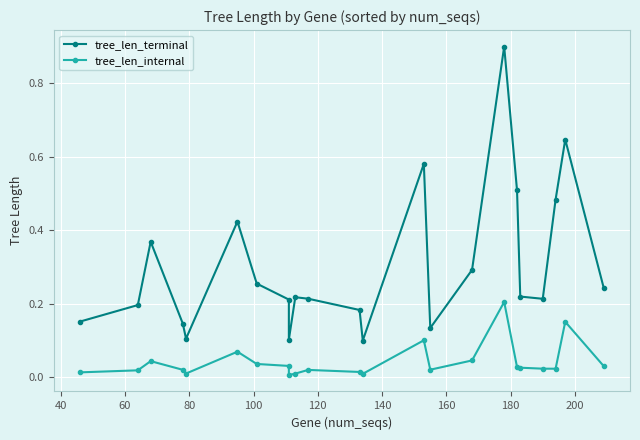

True or false: tree_len_internal and tree_len_terminal intersect in this chart.

False